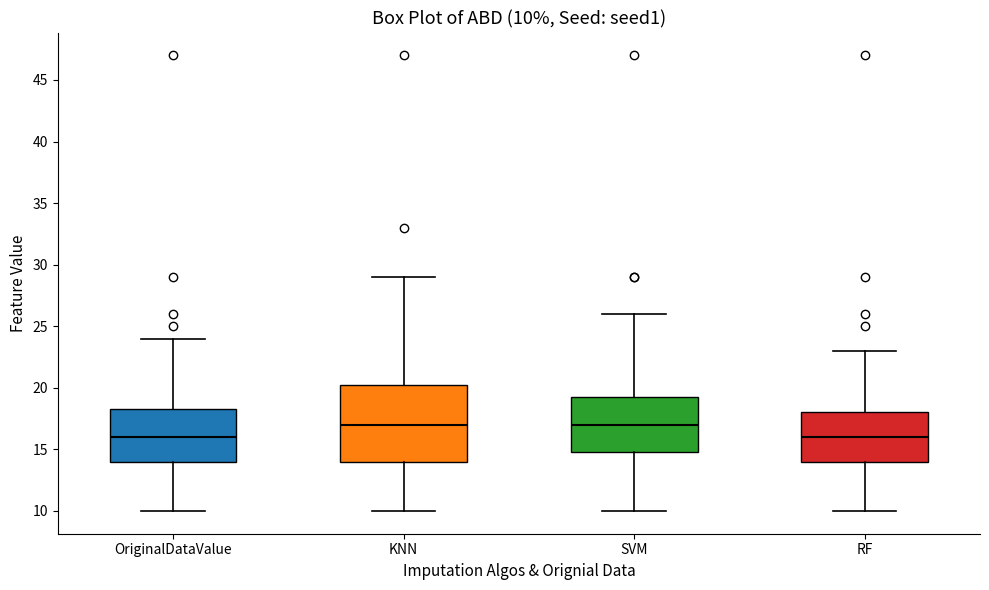

Comparing the boxes themselves (not the whiskers), which one is the tallest?

KNN